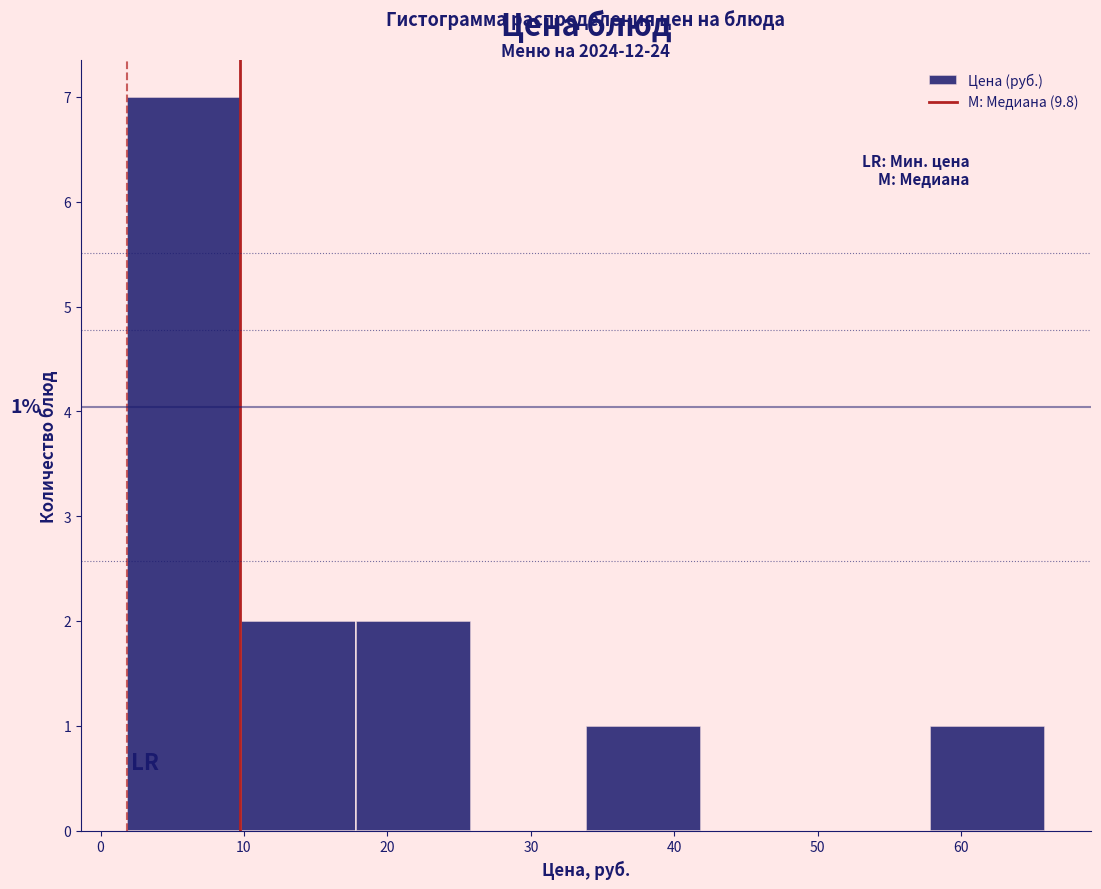

Which range on the x-axis has the tallest bar?

2 to 10